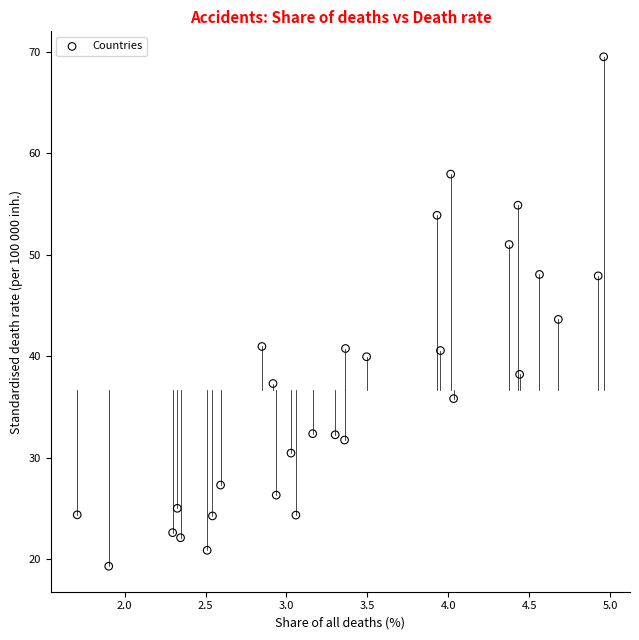

What is the range of Y values (max minus min)?

50.2